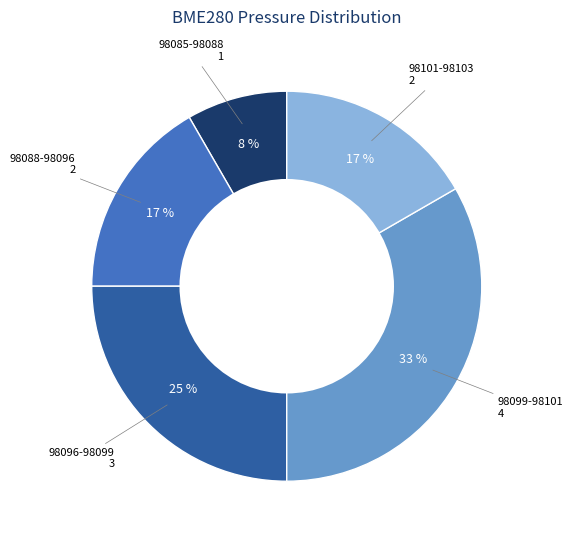

To the nearest percent, what is the difference between the largest and smallest slice percentages?

25%